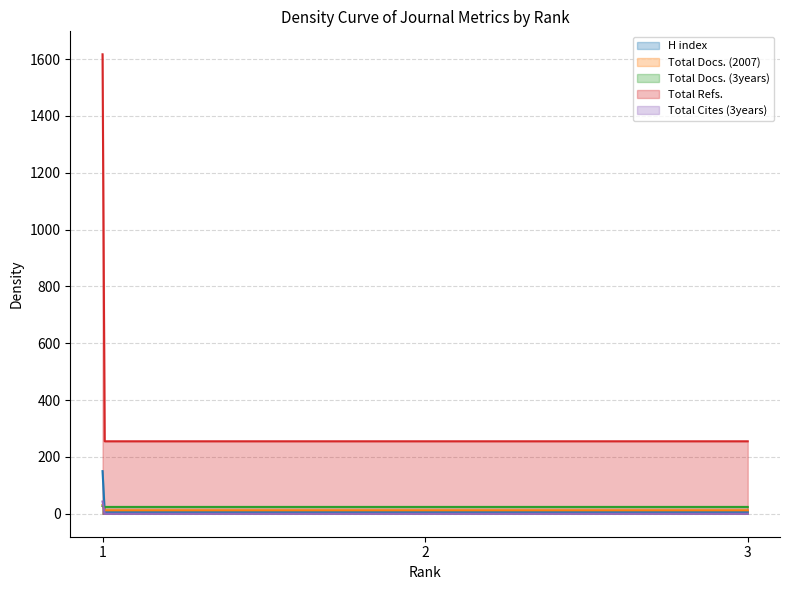

How many categories are shown in the chart?

300